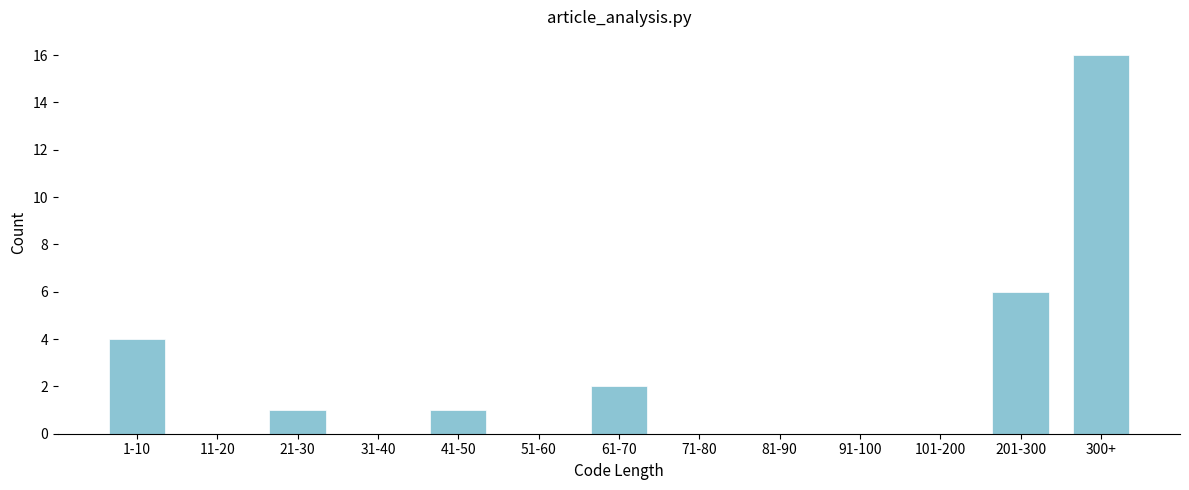

Reading left to right, extract all data points from this chart.

1-10=4	11-20=0	21-30=1	31-40=0	41-50=1	51-60=0	61-70=2	71-80=0	81-90=0	91-100=0	101-200=0	201-300=6	300+=16